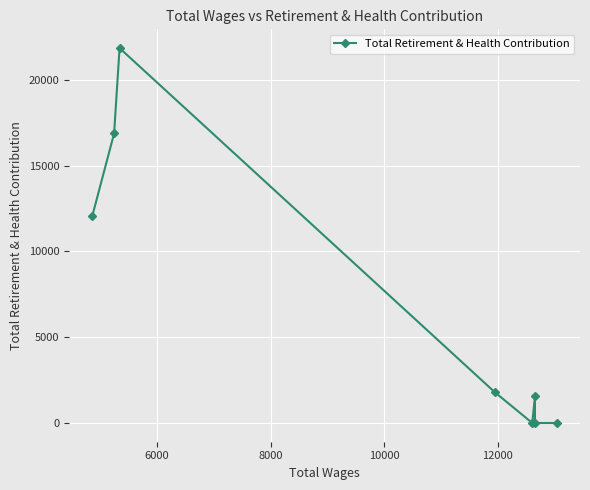

What is the average value?

6768